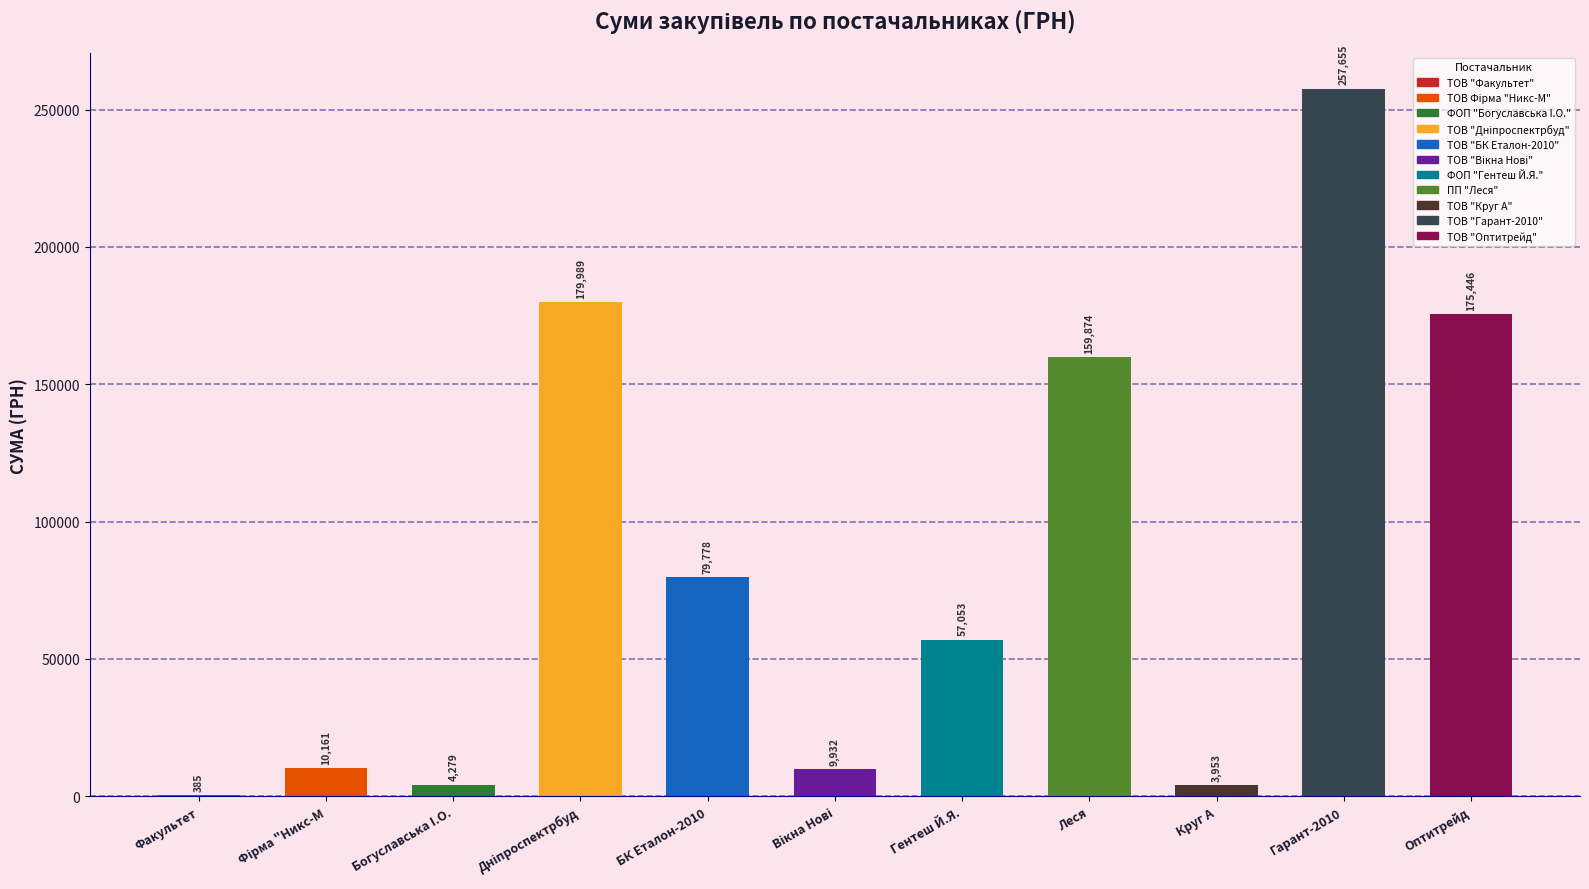

What is the greatest value displayed?

257656.0